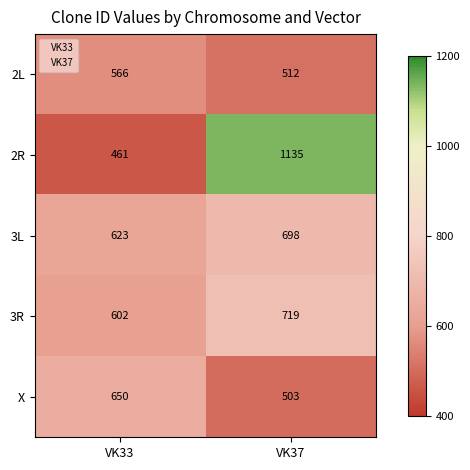

What is the difference between the maximum and minimum values in the 3L series?

75